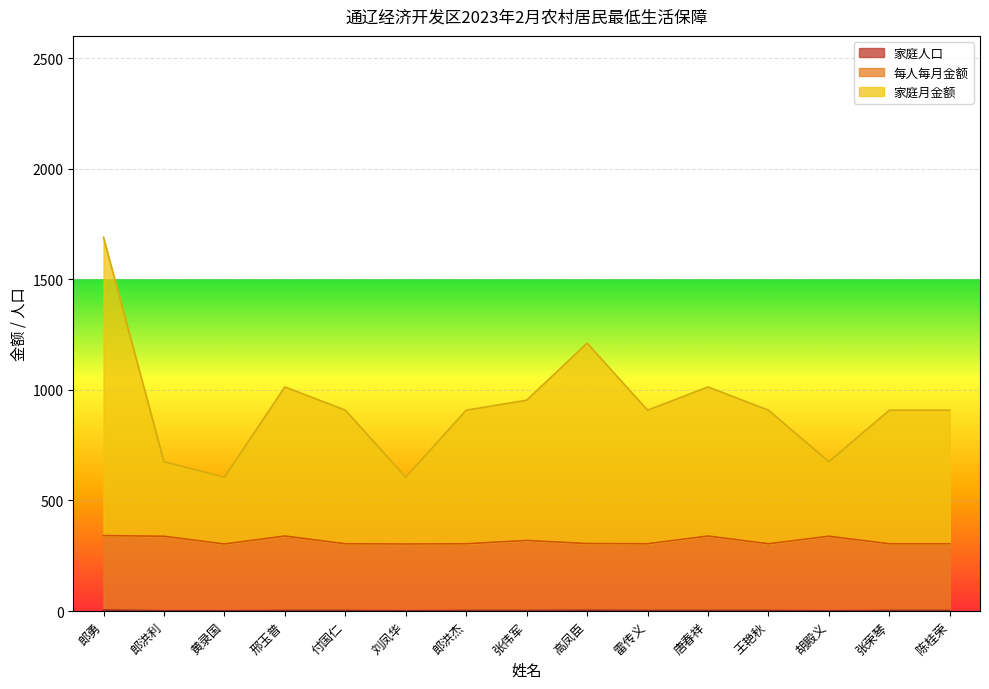

Count the number of categories in the chart.

15